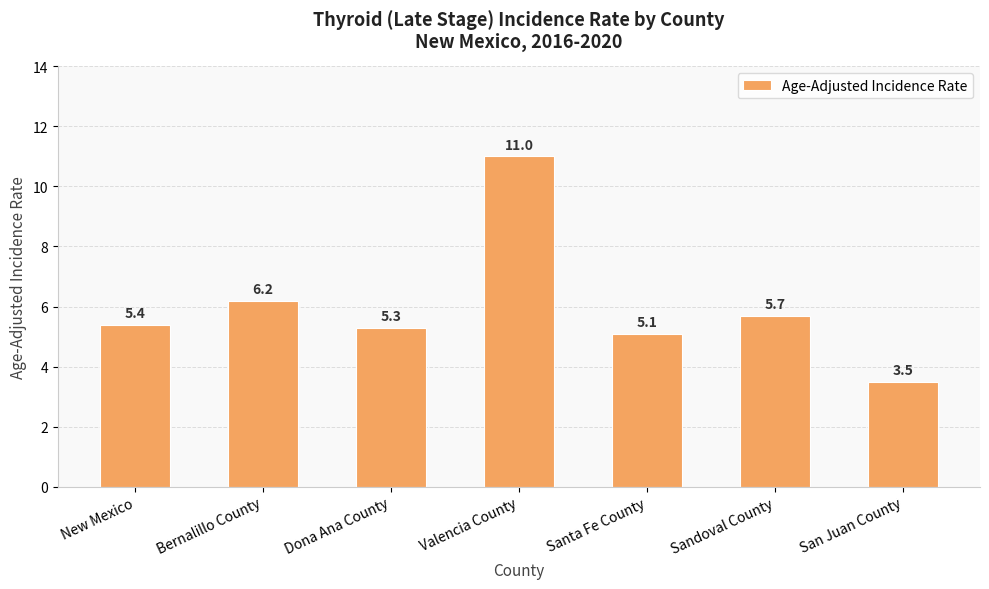

Which category has the lowest value across all series?

San Juan County